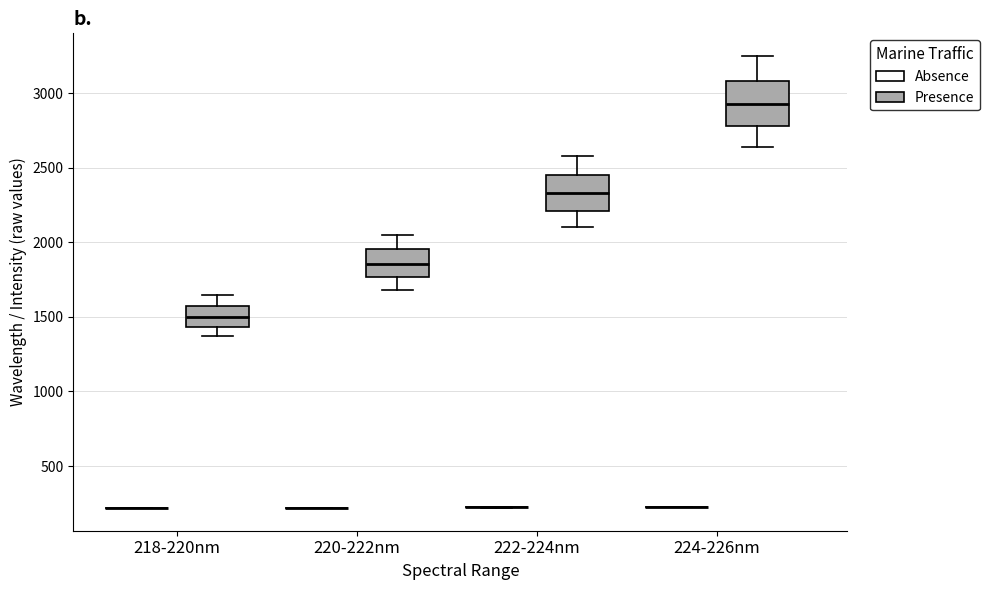

Reading left to right, read every box against the y-axis: the position of its median line, the range the box covers, and the ends of its whiskers. The values are not printed on the chart, so give them approximately, as read against the axis.

218-220nm (Absence): box collapsed to a line at 200, whiskers 200 to 200
218-220nm (Presence): median 1500, box 1450 to 1550, whiskers 1350 to 1650
220-222nm (Absence): box collapsed to a line at 200, whiskers 200 to 200
220-222nm (Presence): median 1850, box 1750 to 1950, whiskers 1700 to 2050
222-224nm (Absence): box collapsed to a line at 200, whiskers 200 to 200
222-224nm (Presence): median 2350, box 2200 to 2450, whiskers 2100 to 2600
224-226nm (Absence): box collapsed to a line at 200, whiskers 200 to 250
224-226nm (Presence): median 2900, box 2800 to 3100, whiskers 2650 to 3250